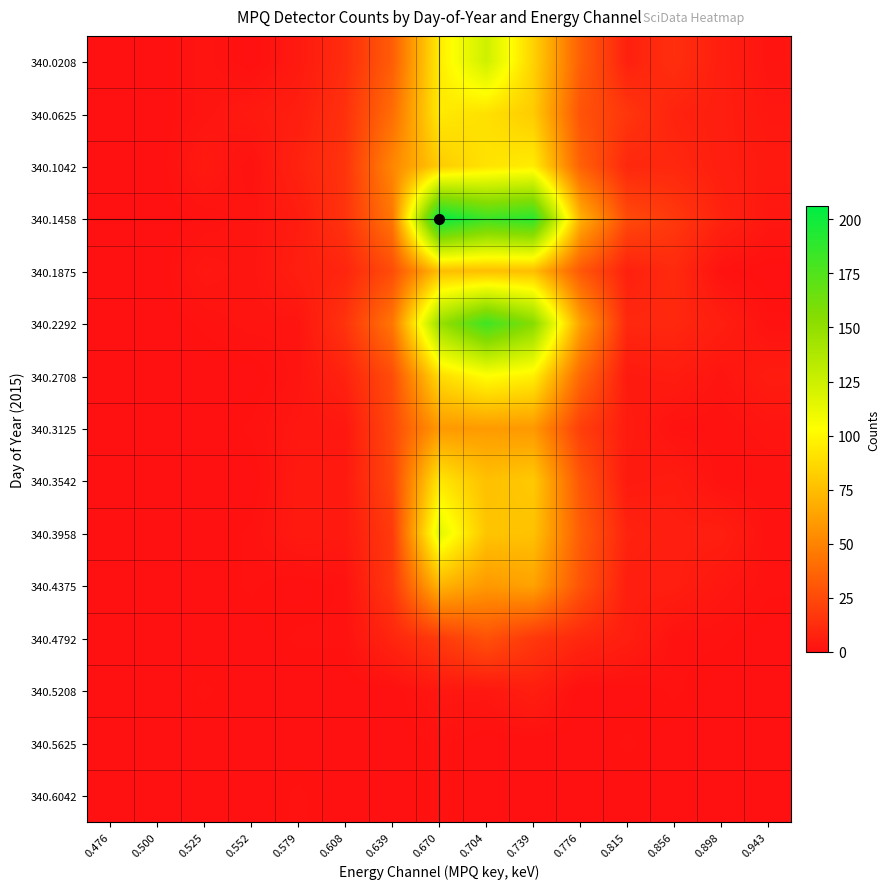

At how many categories does at least one series exceed 201?

1